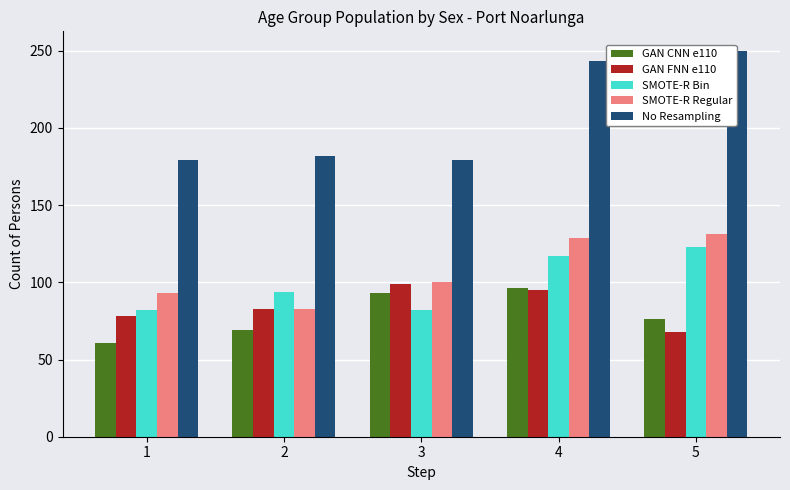

True or false: SMOTE-R Bin has a value of 82 at 3.

True